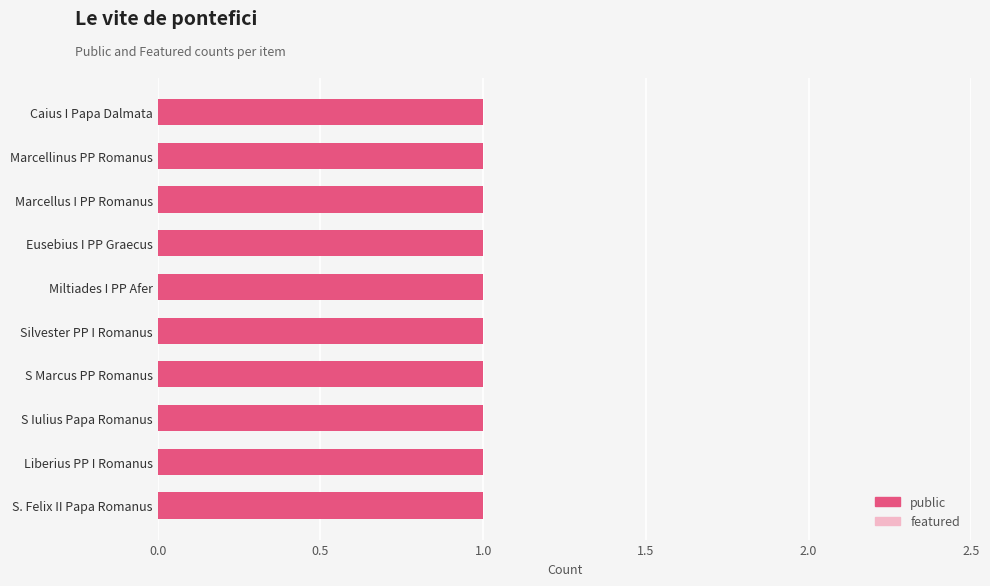

The public series shows 1 at S. Felix II Papa Romanus. True or false?

True